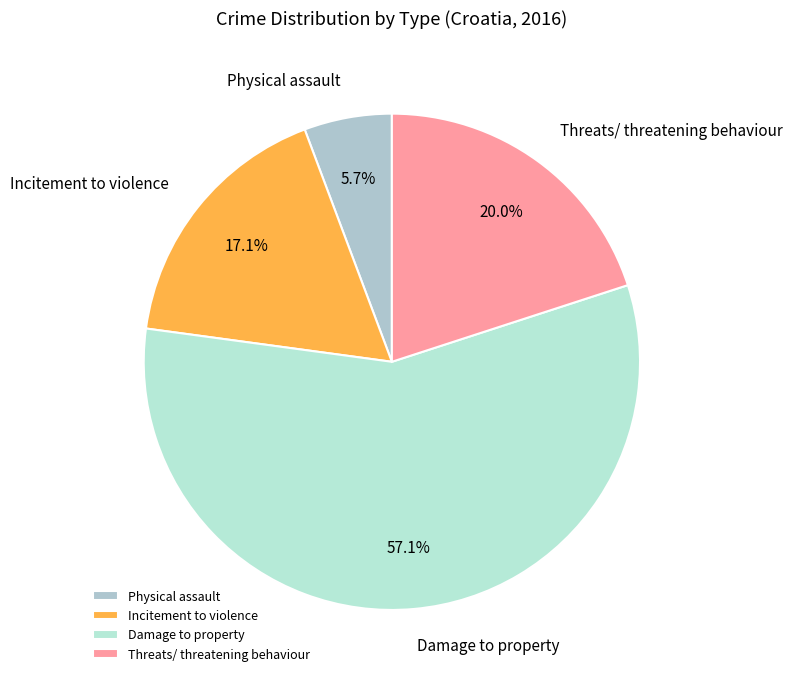

Count the number of slices in the pie.

4